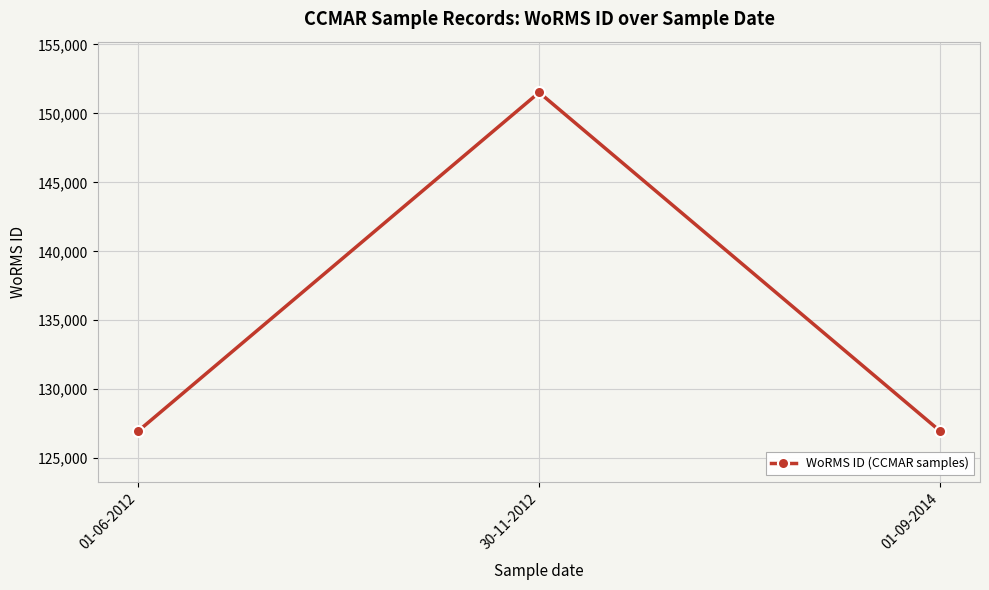

What is the maximum value shown in the chart?

151523